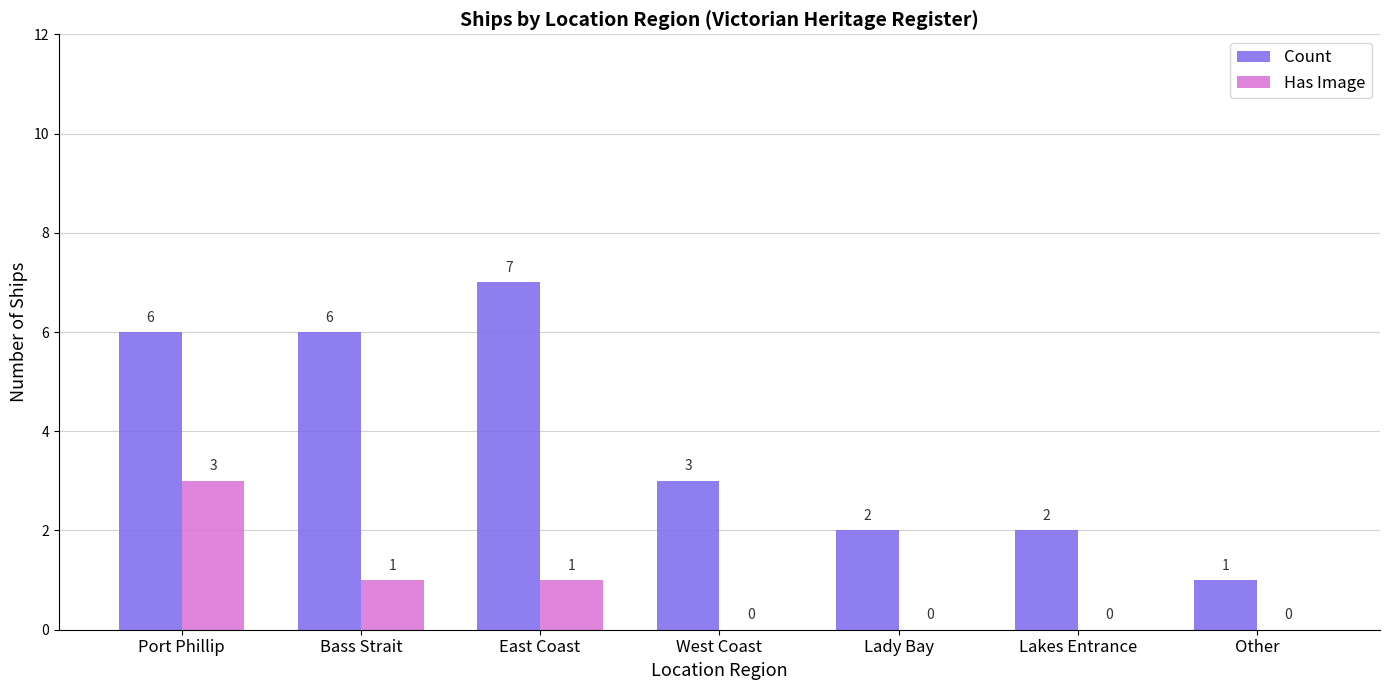

Read the Count value at Lakes Entrance.

2